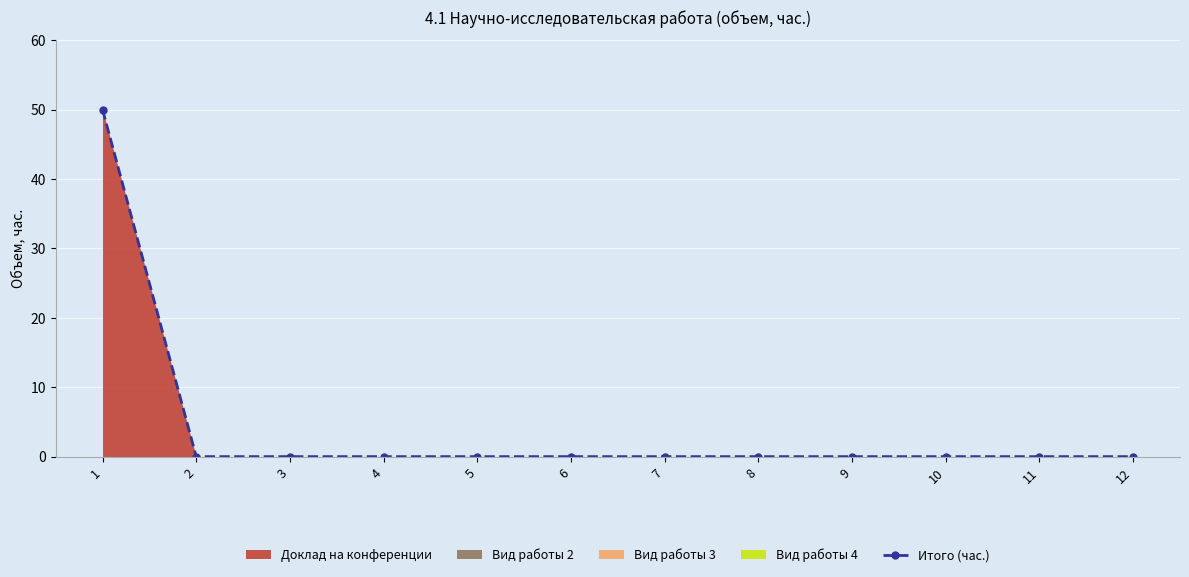

Reading left to right, what are all the values shown in this chart?

50	0	0	0	0	0	0	0	0	0	0	0